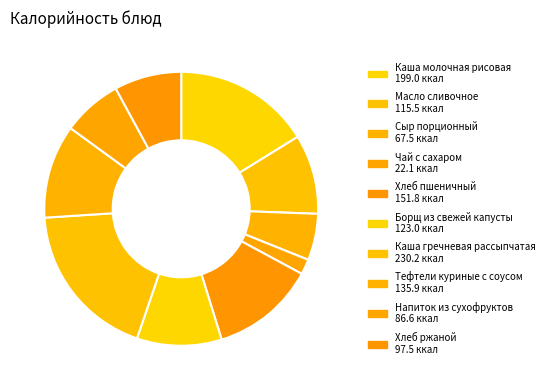

Count the number of slices in the pie.

10